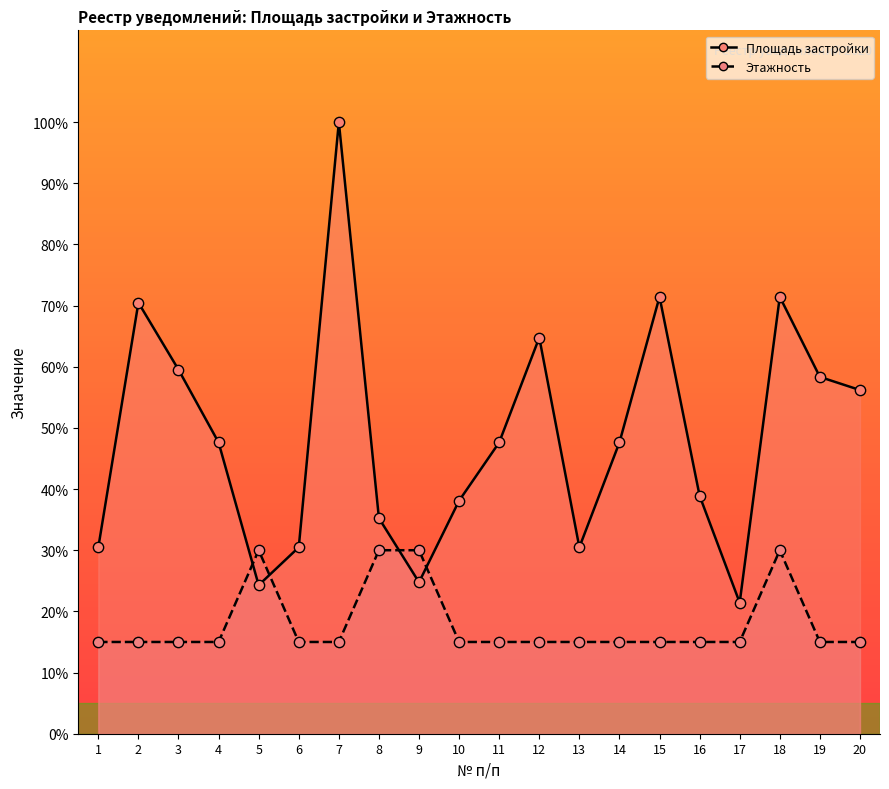

At how many categories does at least one series exceed 92?

1